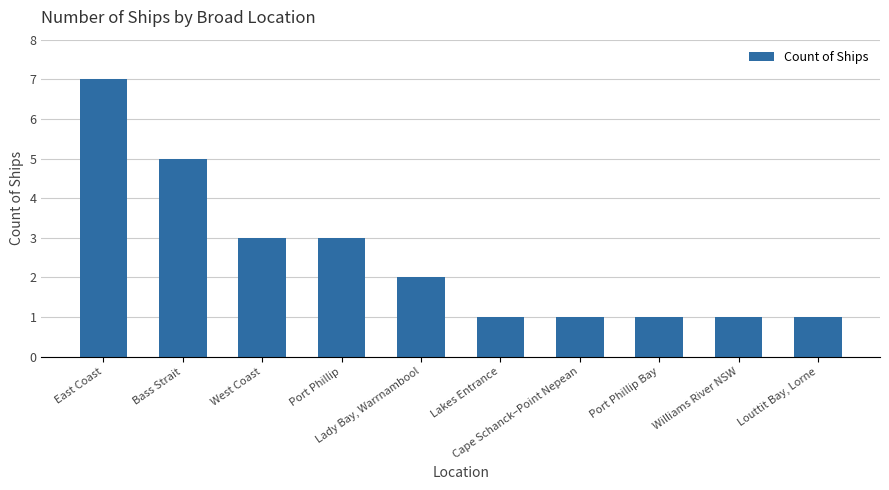

Read the value at East Coast.

7